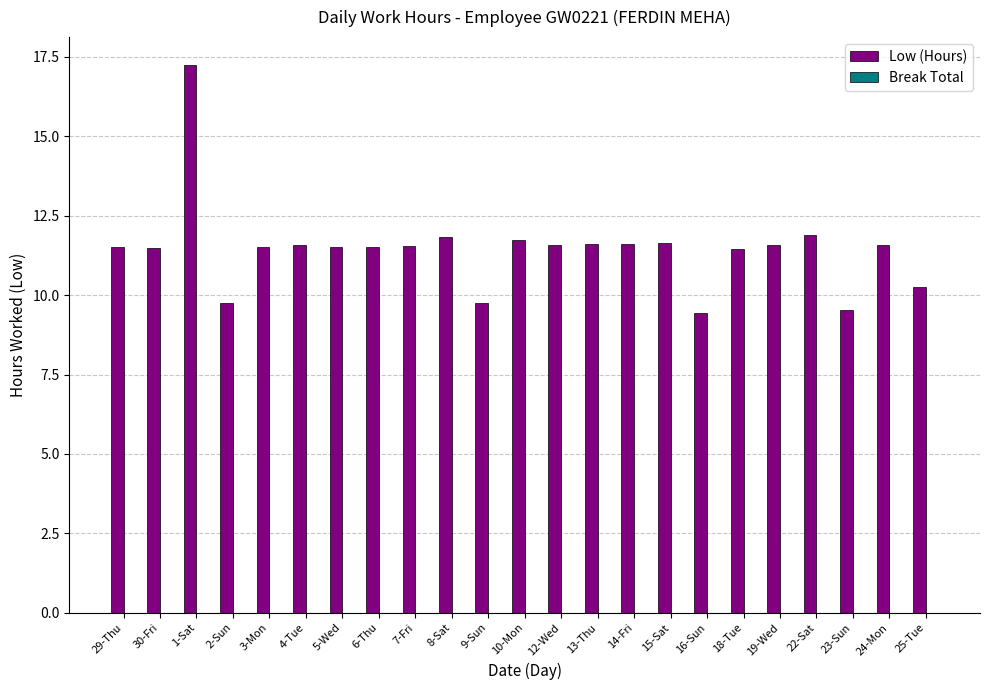

What is the ratio of the value at 3-Mon to the value at 22-Sat?

1.0